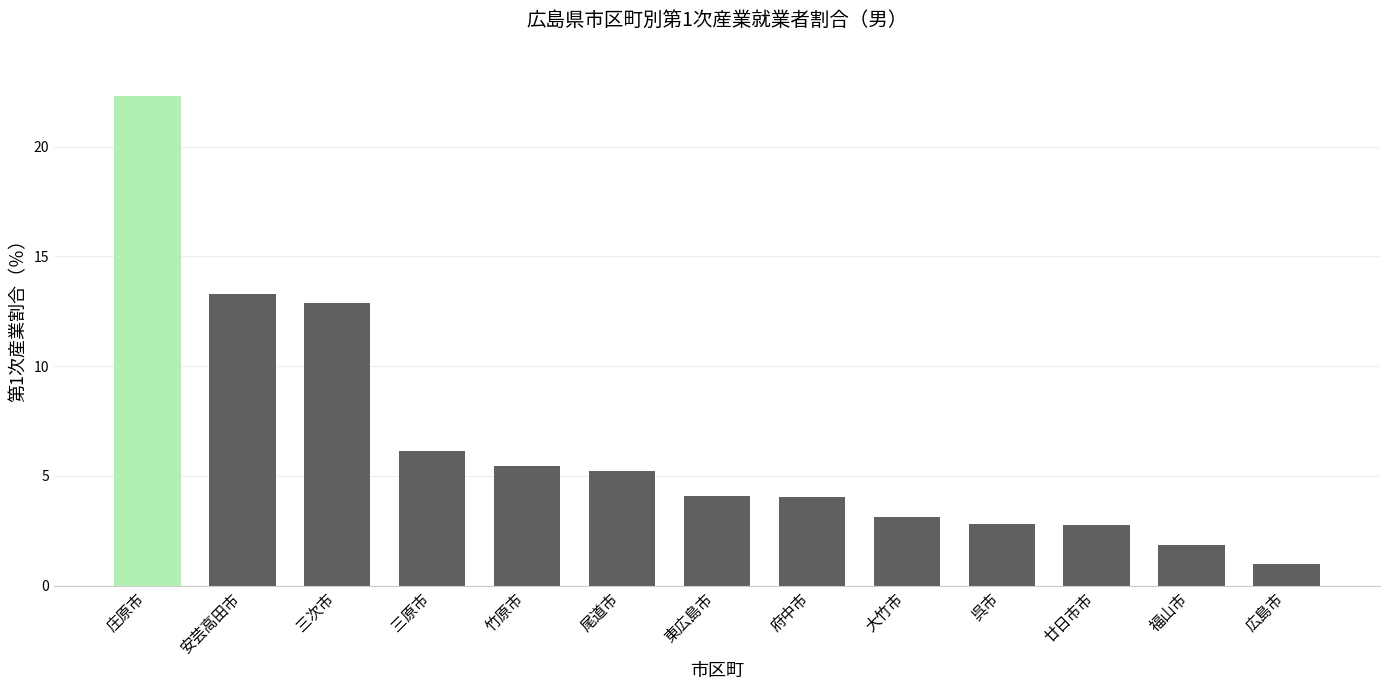

What is the sum of all values?

84.9